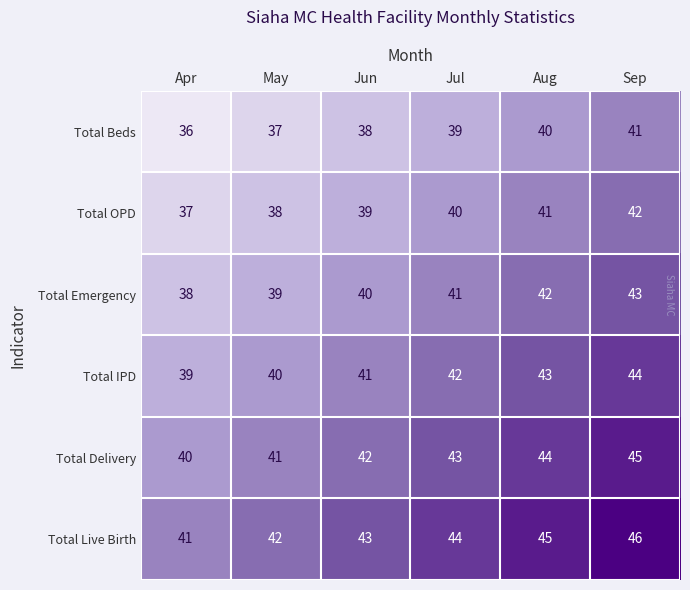

List the series in order of their overall mean, highest first.

Total Live Birth, Total Delivery, Total IPD, Total Emergency, Total OPD, Total Beds